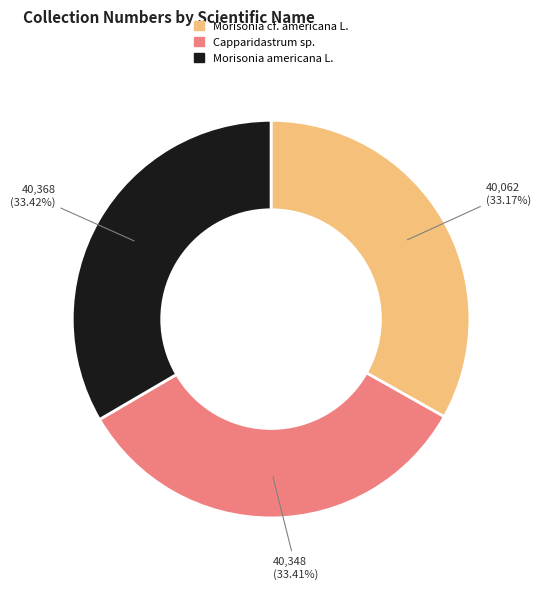

Is there a majority slice in this chart?

No